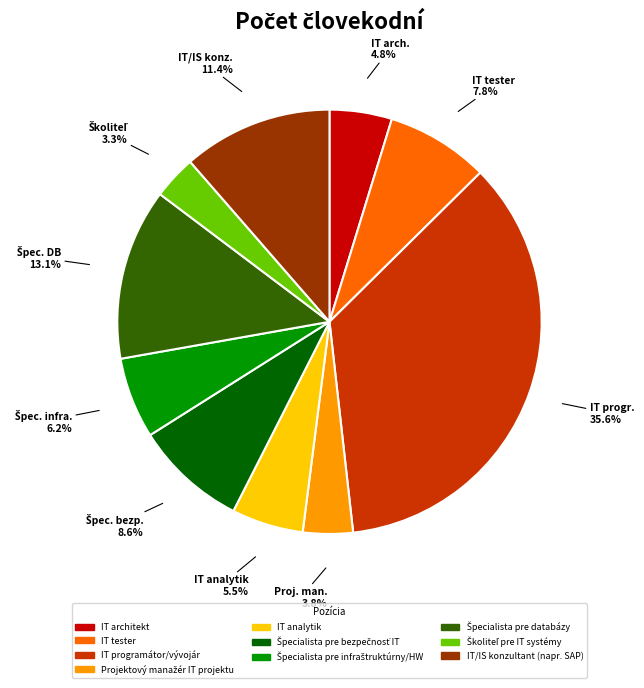

Does IT analytik account for over 50% of the chart?

No